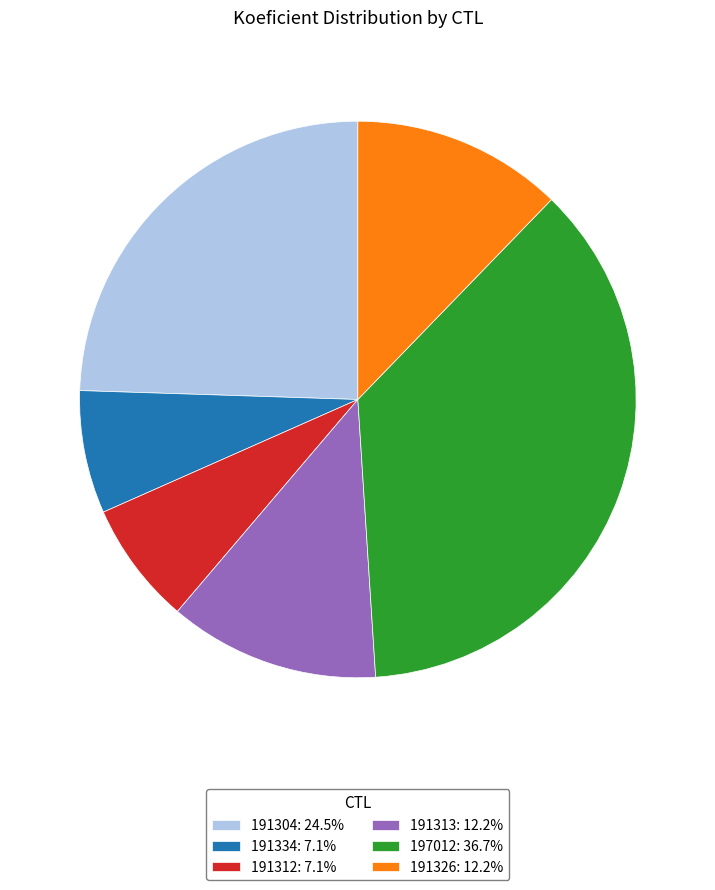

Does any single category account for the majority?

No